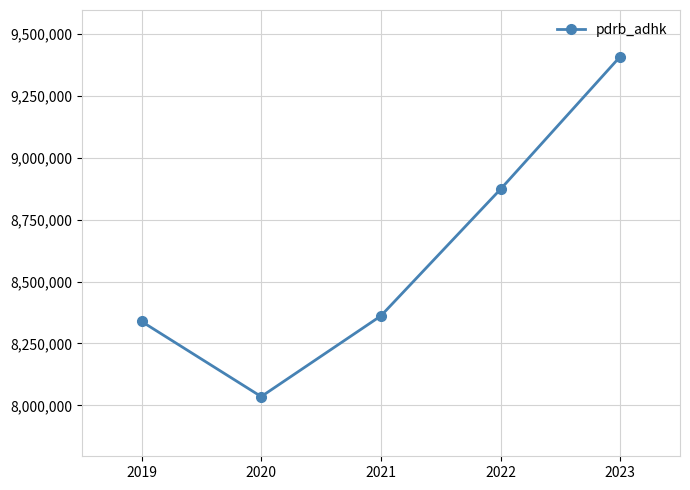

What is the average value?

8603305.6